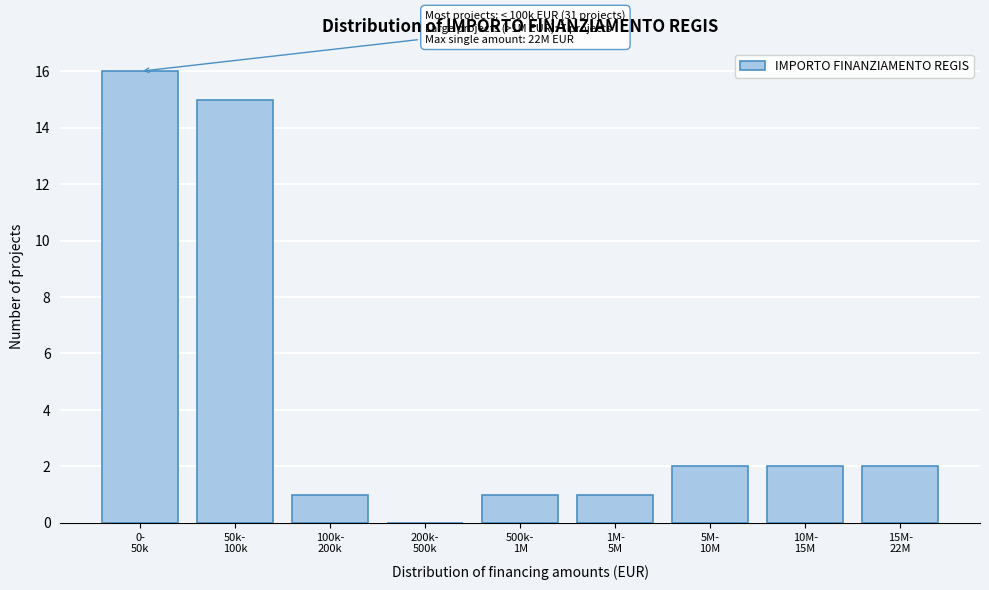

What is the greatest value displayed?

16